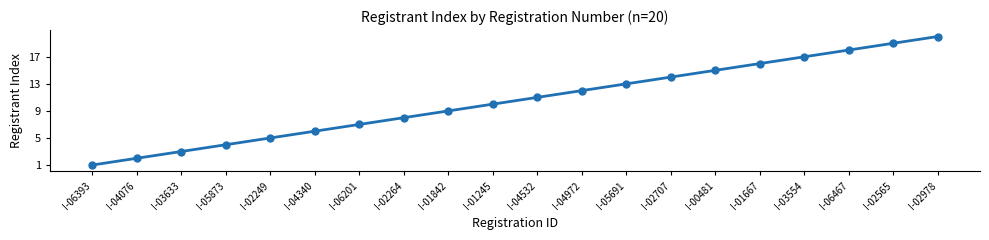

Reading right to left, transcribe all the data shown in this chart.

I-02978=20	I-02565=19	I-06467=18	I-03554=17	I-01667=16	I-00481=15	I-02707=14	I-05691=13	I-04972=12	I-04532=11	I-01245=10	I-01842=9	I-02264=8	I-06201=7	I-04340=6	I-02249=5	I-05873=4	I-03633=3	I-04076=2	I-06393=1